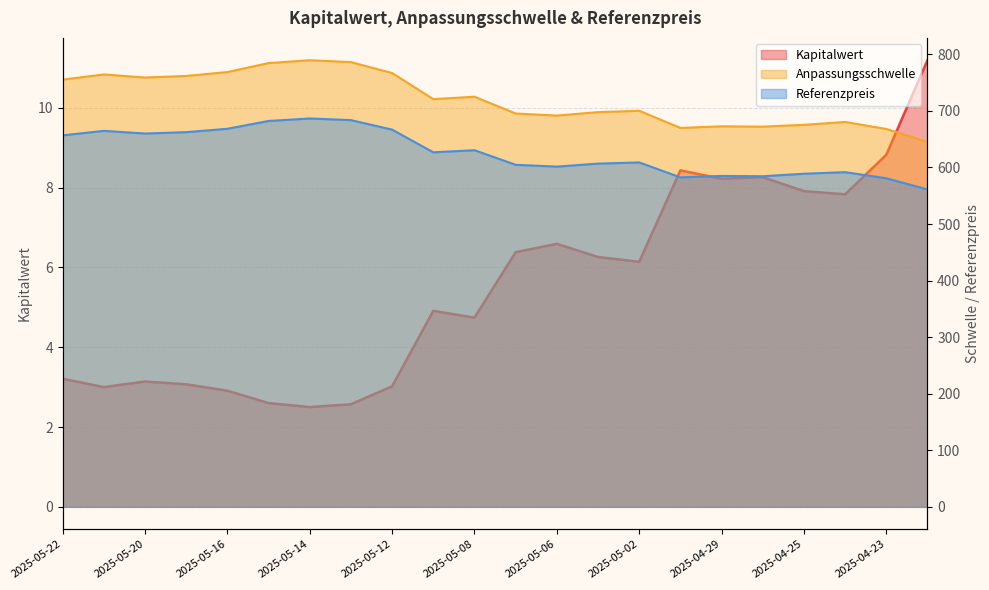

What is the difference between the Kapitalwert values at 2025-05-08 and 2025-04-22?

6.4